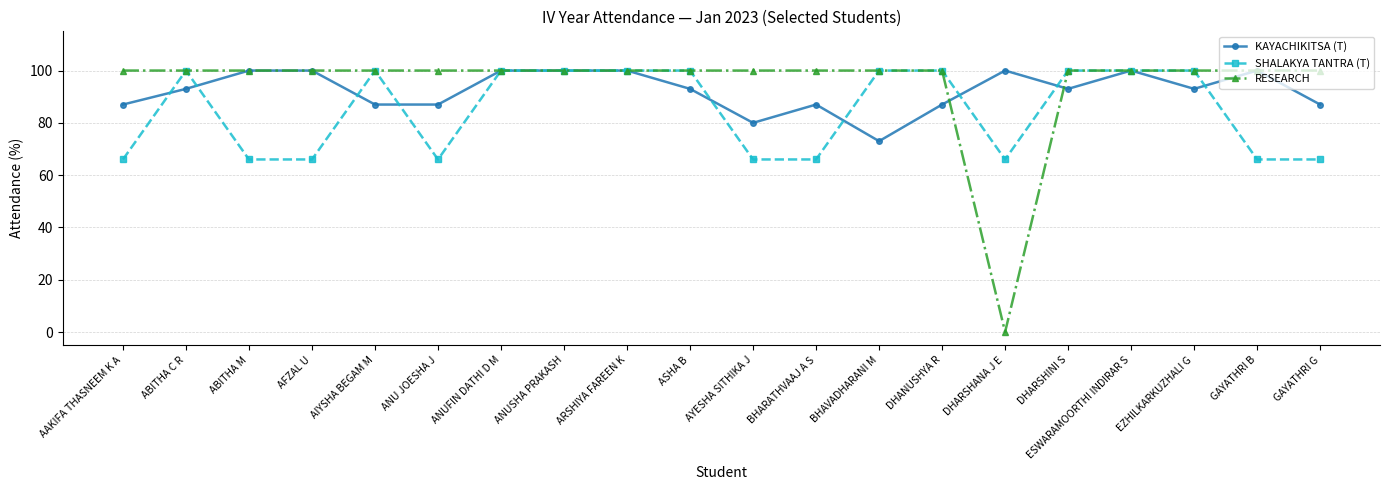

Reading left to right, transcribe all the data shown in this chart.

KAYACHIKITSA (T): AAKIFA THASNEEM K A=87	ABITHA C R=93	ABITHA M=100	AFZAL U=100	AIYSHA BEGAM M=87	ANU JOESHA J=87	ANUFIN DATHI D M=100	ANUSHA PRAKASH=100	ARSHIYA FAREEN K=100	ASHA B=93	AYESHA SITHIKA J=80	BHARATHVAAJ A S=87	BHAVADHARANI M=73	DHANUSHYA R=87	DHARSHANA J E=100	DHARSHINI S=93	ESWARAMOORTHI INDIRAR S=100	EZHILKARKUZHALI G=93	GAYATHRI B=100	GAYATHRI G=87
SHALAKYA TANTRA (T): AAKIFA THASNEEM K A=66	ABITHA C R=100	ABITHA M=66	AFZAL U=66	AIYSHA BEGAM M=100	ANU JOESHA J=66	ANUFIN DATHI D M=100	ANUSHA PRAKASH=100	ARSHIYA FAREEN K=100	ASHA B=100	AYESHA SITHIKA J=66	BHARATHVAAJ A S=66	BHAVADHARANI M=100	DHANUSHYA R=100	DHARSHANA J E=66	DHARSHINI S=100	ESWARAMOORTHI INDIRAR S=100	EZHILKARKUZHALI G=100	GAYATHRI B=66	GAYATHRI G=66
RESEARCH: AAKIFA THASNEEM K A=100	ABITHA C R=100	ABITHA M=100	AFZAL U=100	AIYSHA BEGAM M=100	ANU JOESHA J=100	ANUFIN DATHI D M=100	ANUSHA PRAKASH=100	ARSHIYA FAREEN K=100	ASHA B=100	AYESHA SITHIKA J=100	BHARATHVAAJ A S=100	BHAVADHARANI M=100	DHANUSHYA R=100	DHARSHANA J E=0	DHARSHINI S=100	ESWARAMOORTHI INDIRAR S=100	EZHILKARKUZHALI G=100	GAYATHRI B=100	GAYATHRI G=100